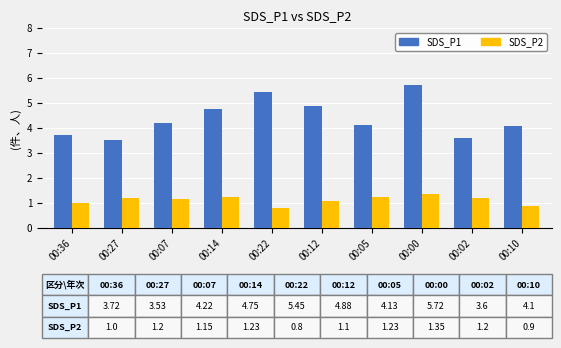

At which label does SDS_P1 first exceed 4?

00:07